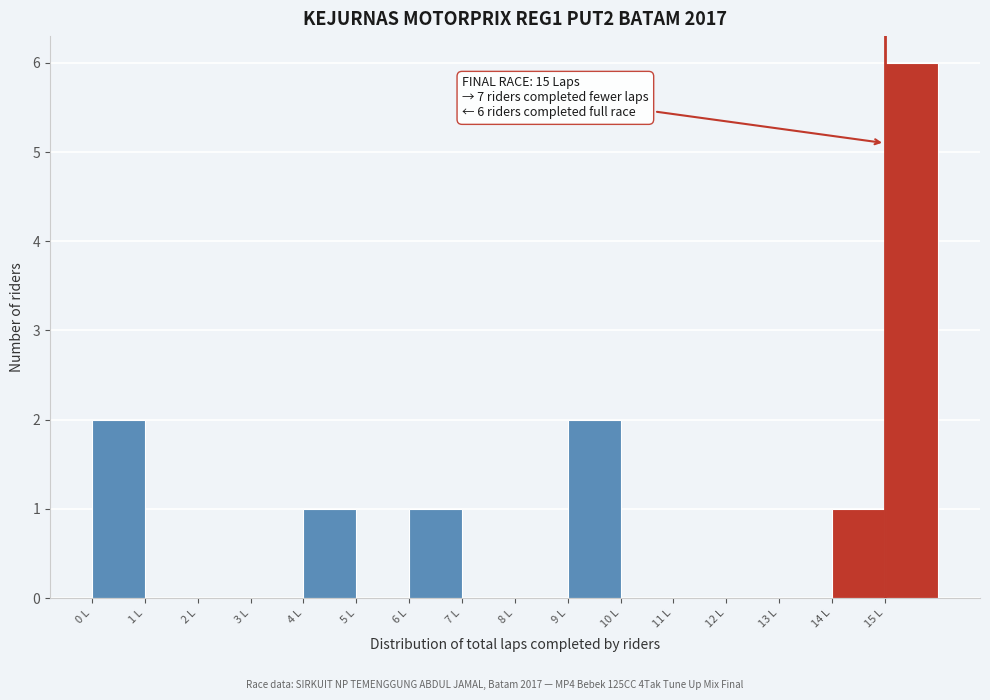

Over which range of the x-axis is the bar tallest?

15 to 16